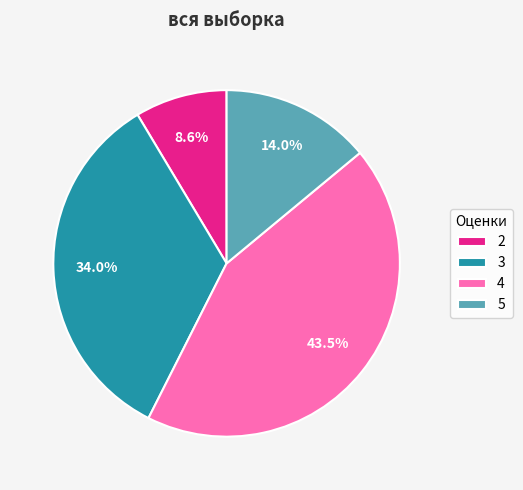

What portion of the pie excludes 4?

56.5%